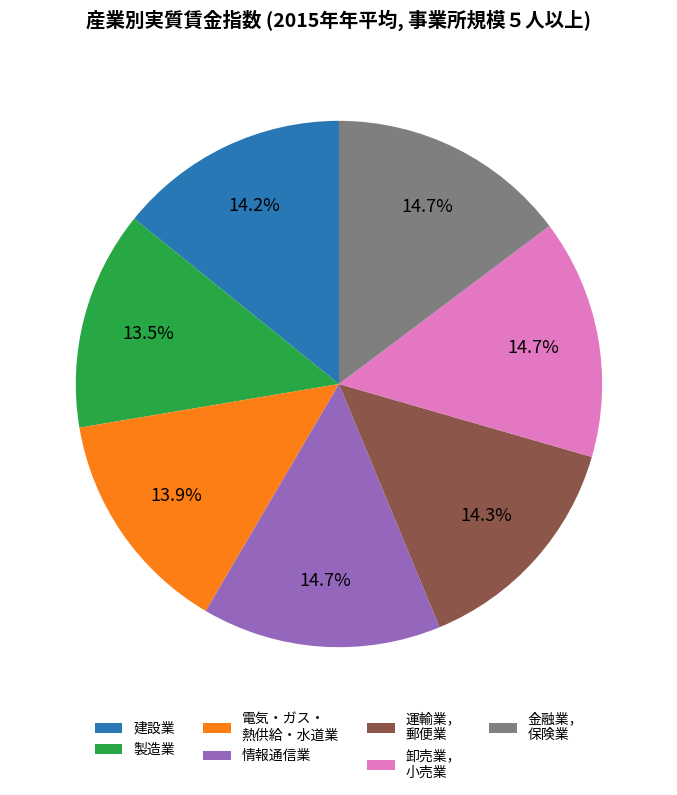

Is 運輸業， 郵便業 the majority of the pie?

No